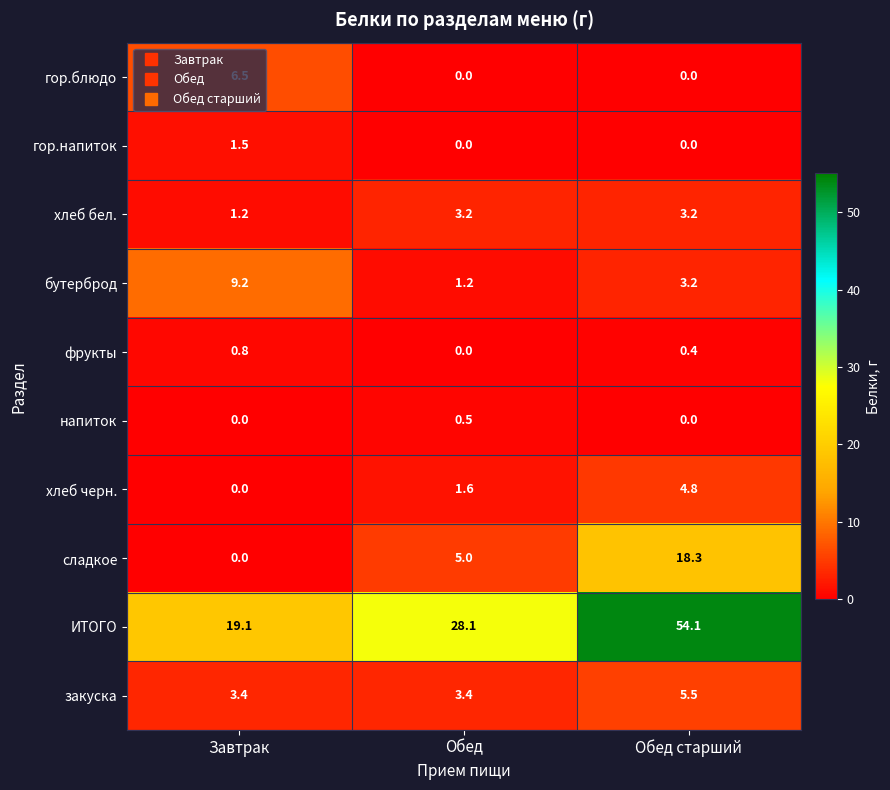

Read the хлеб бел. value at Завтрак.

1.2